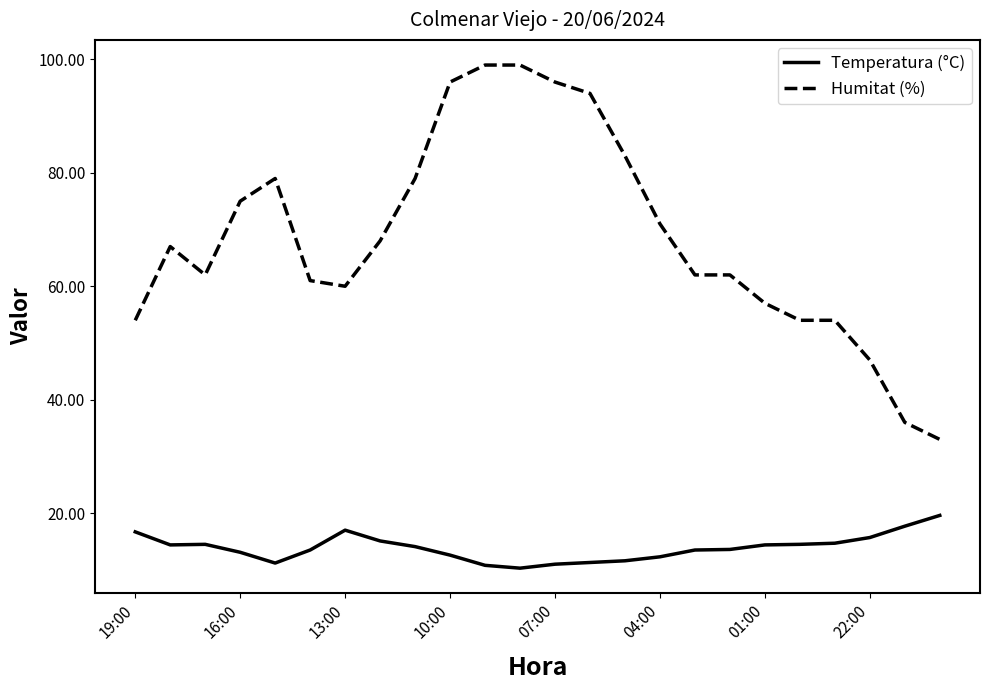

What is the difference between the maximum and minimum values in the Humitat (%) series?

66.0